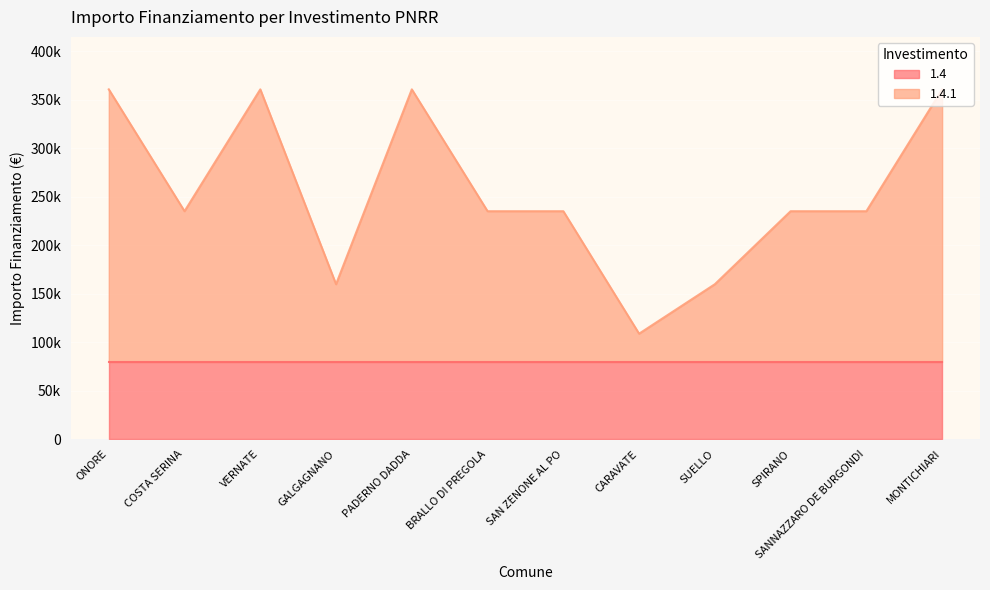

What is the greatest value displayed?

360854